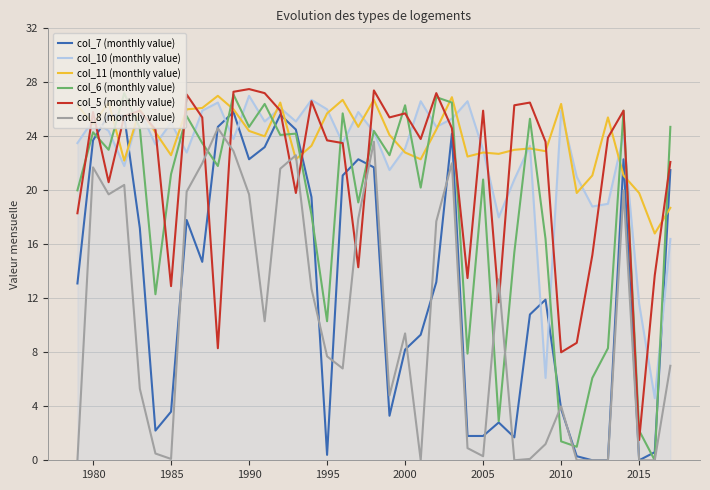

Which series has the largest total across all categories?

col_11 (monthly value)